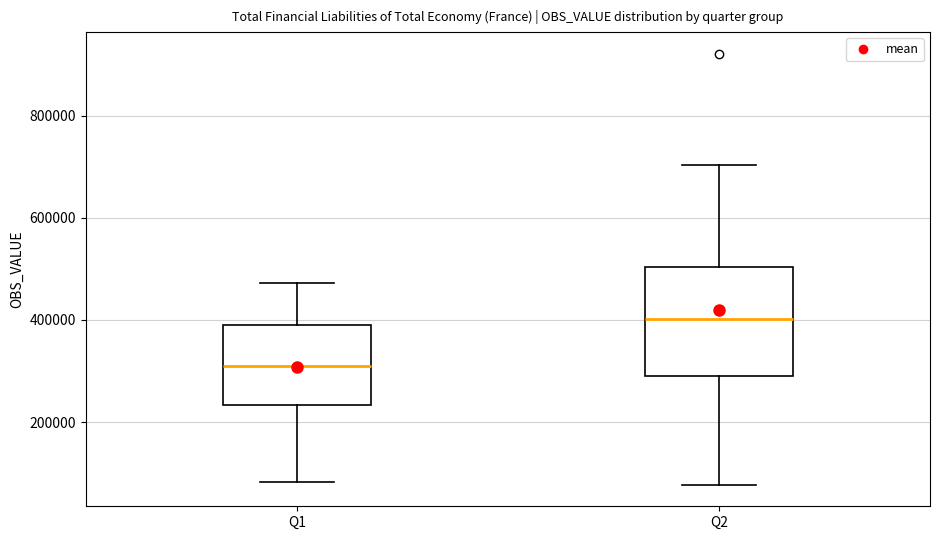

Comparing the boxes themselves (not the whiskers), which one is the tallest?

Q2